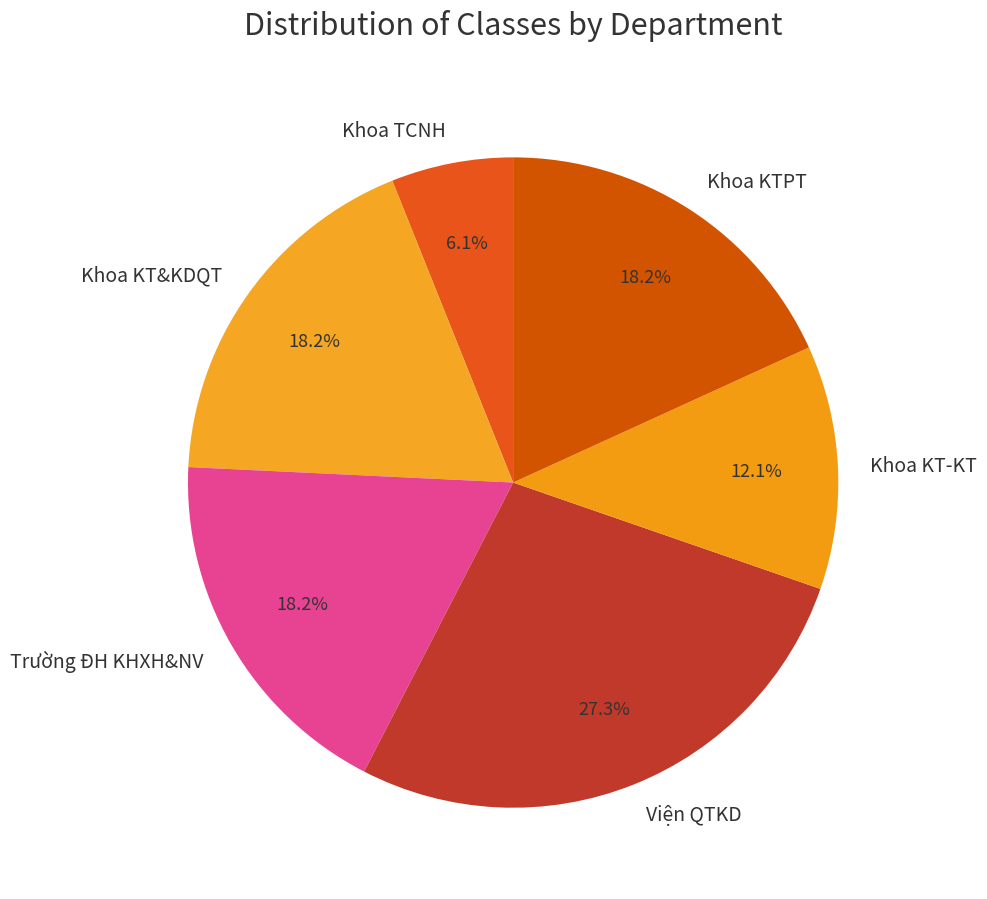

What is the largest slice in the pie chart?

Viện QTKD